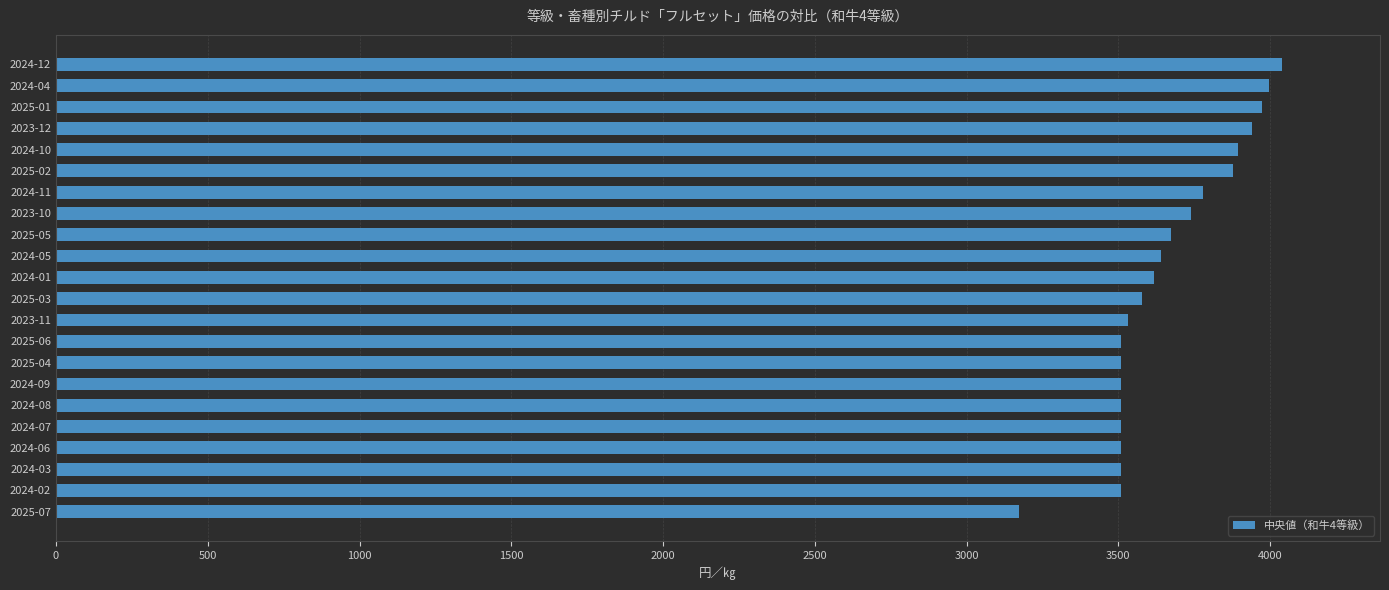

What is the approximate value at 2023-10, to the nearest 50?

3750